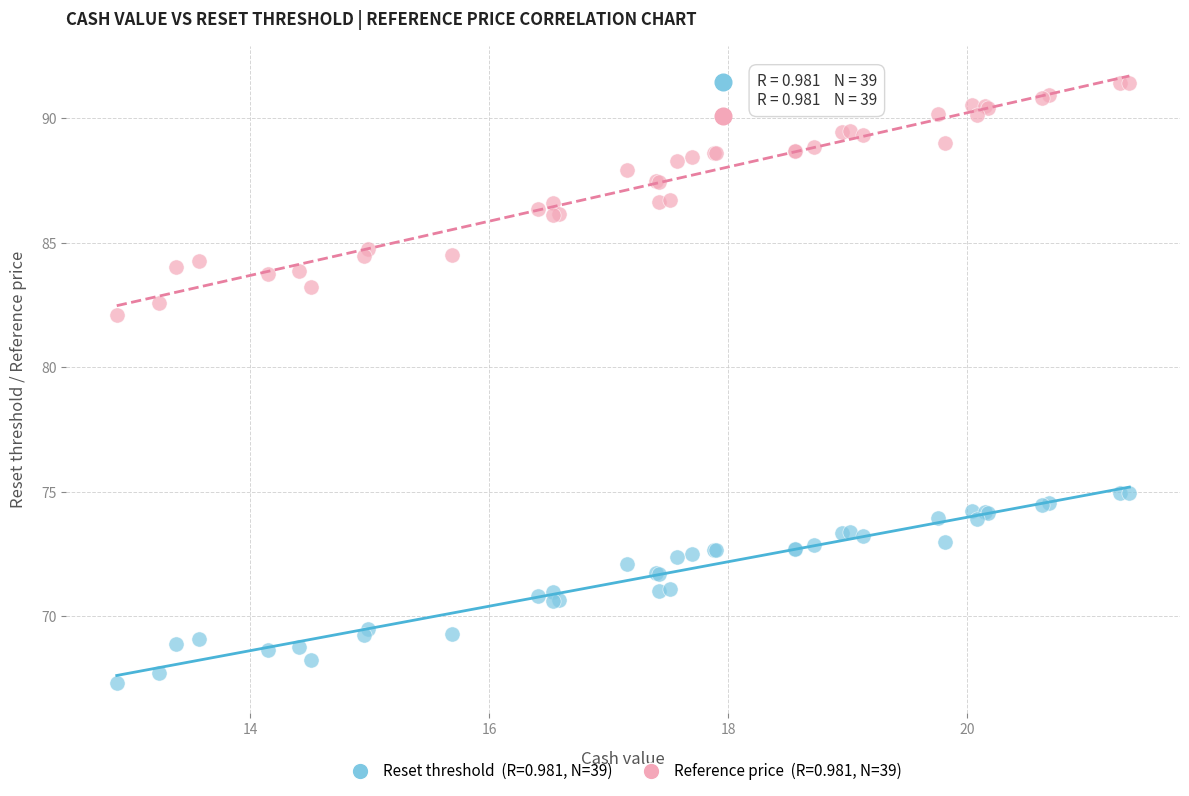

Across all series, what Y value is closest to 79?

82.1